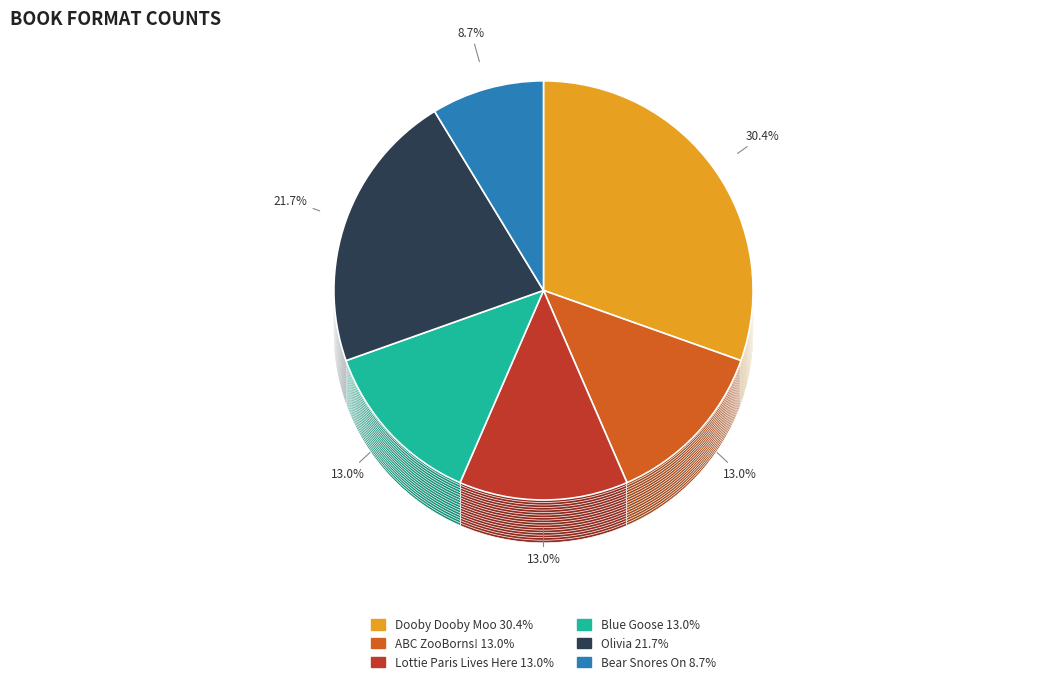

The Lottie Paris Lives Here slice represents 4% of the pie. True or false?

False